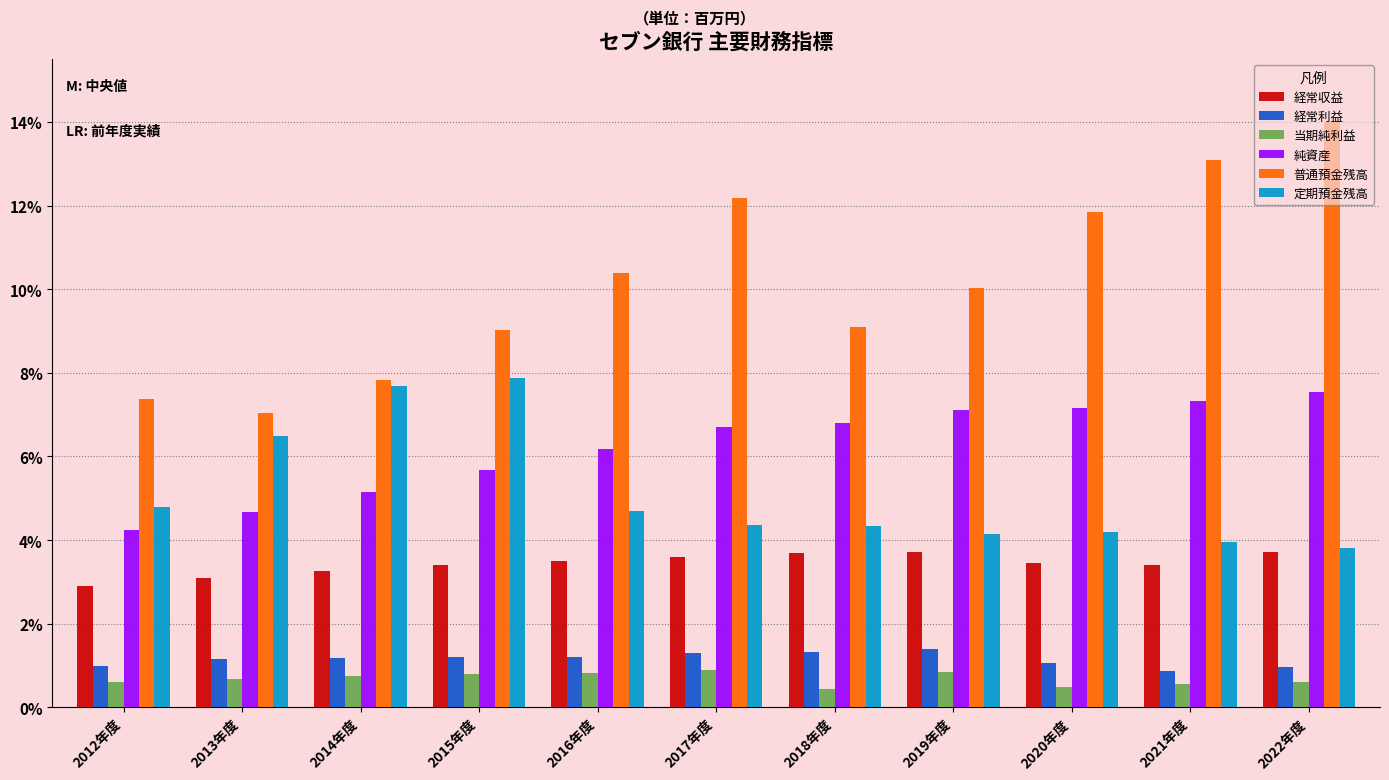

Are the bars grouped side by side (vs. stacked)?

Yes